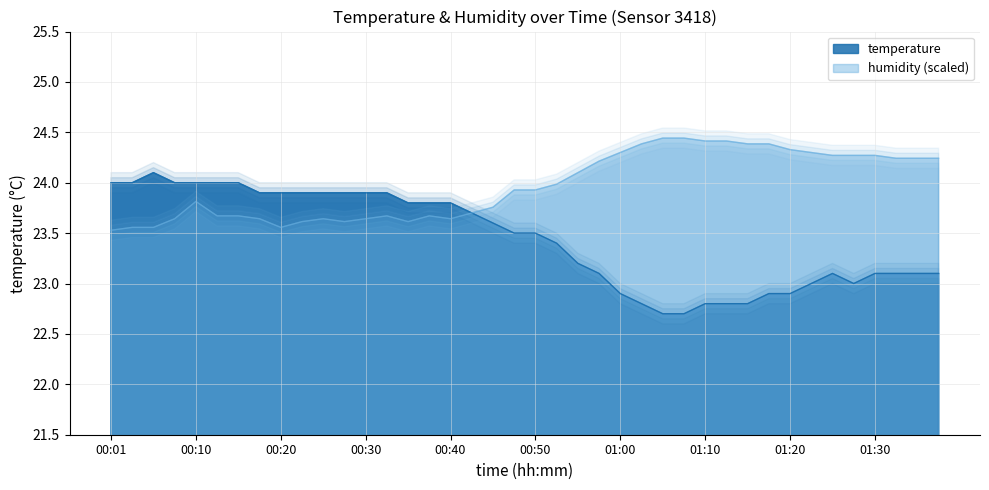

Is the value of temperature at 00:23 greater than the value of humidity at 00:10?

Yes